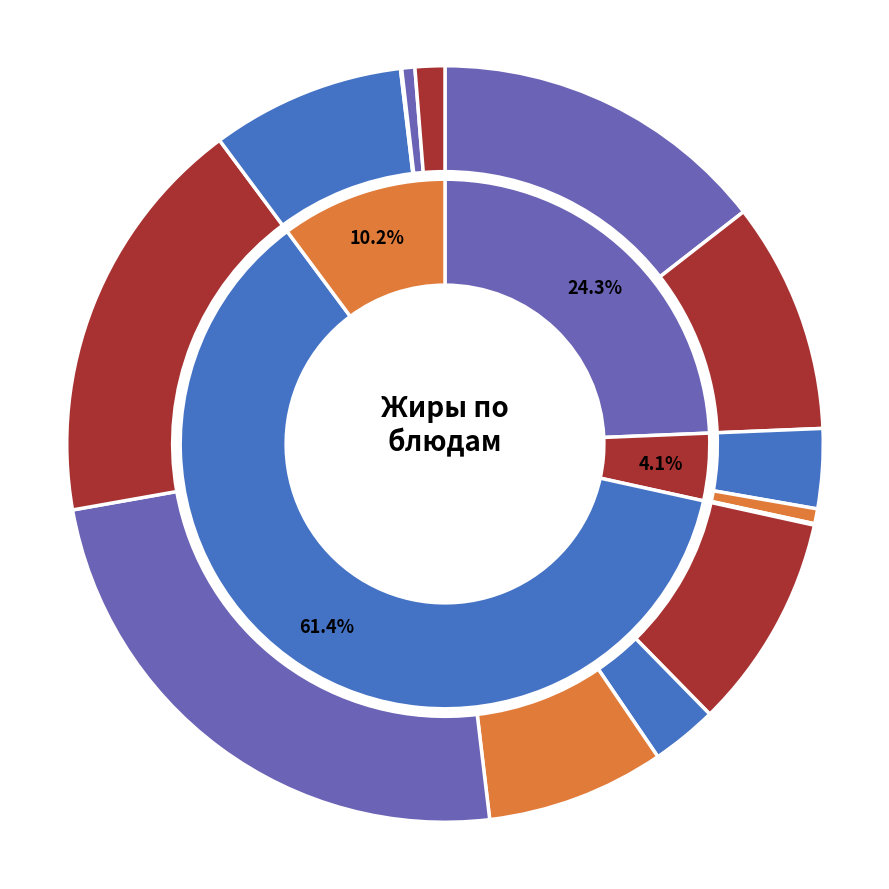

Combined, what portion of the pie is огурец свежий and хлеб пшеничный (завтрак)?

0.7%